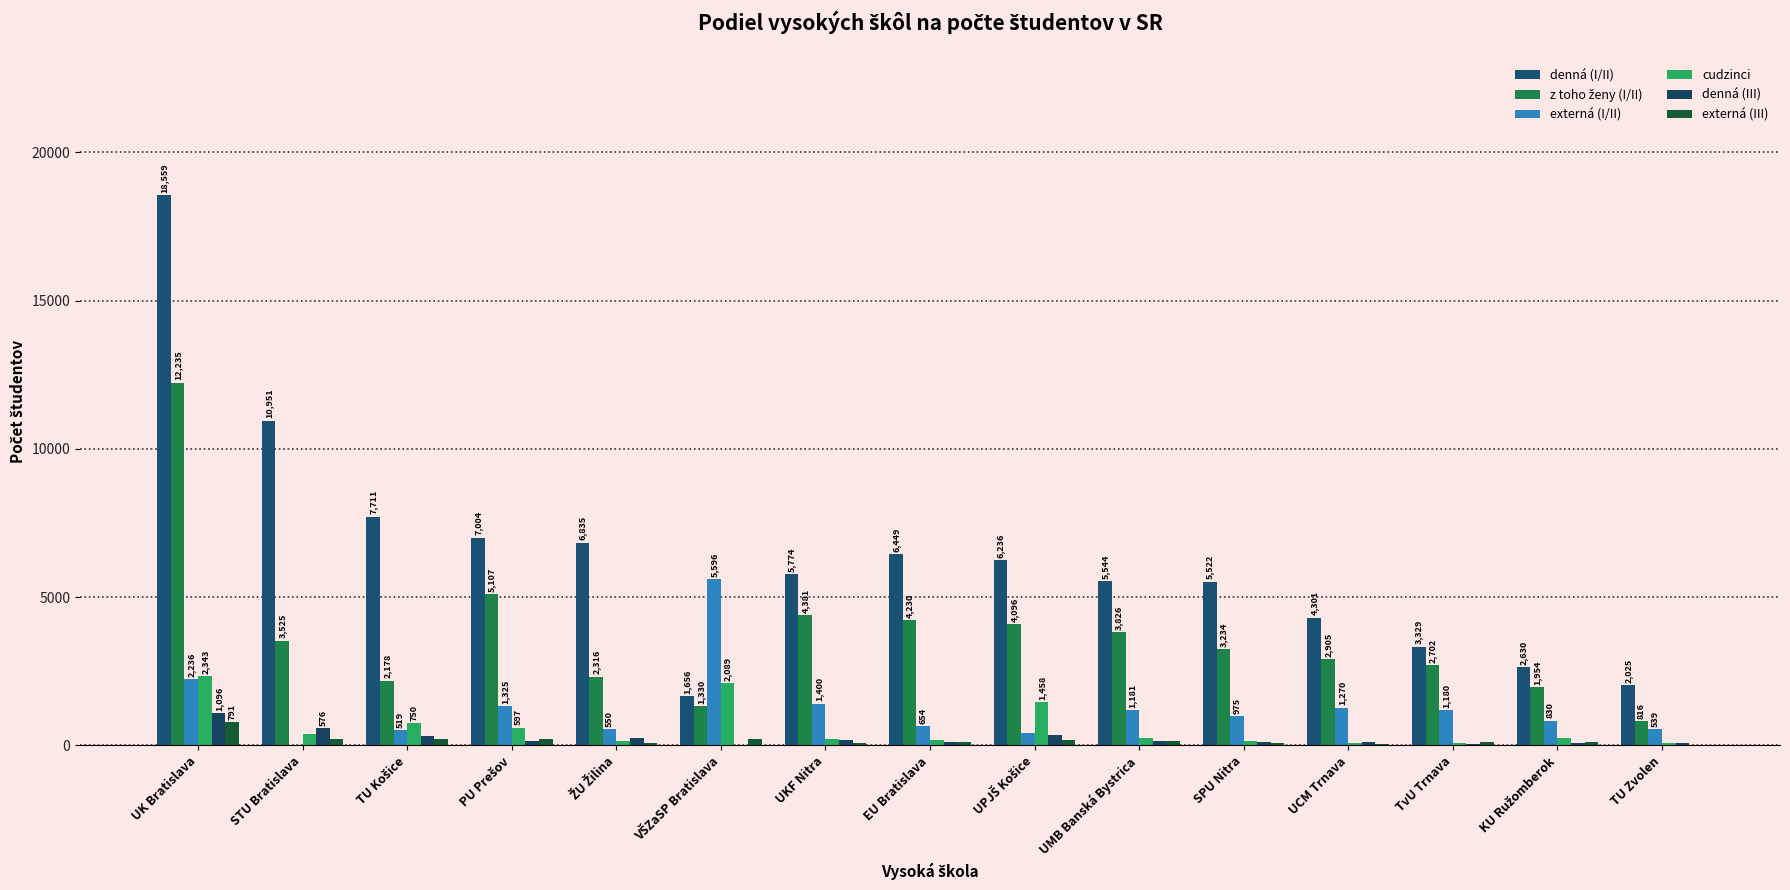

Which category has the lowest value in the externá (III) series?

TU Zvolen